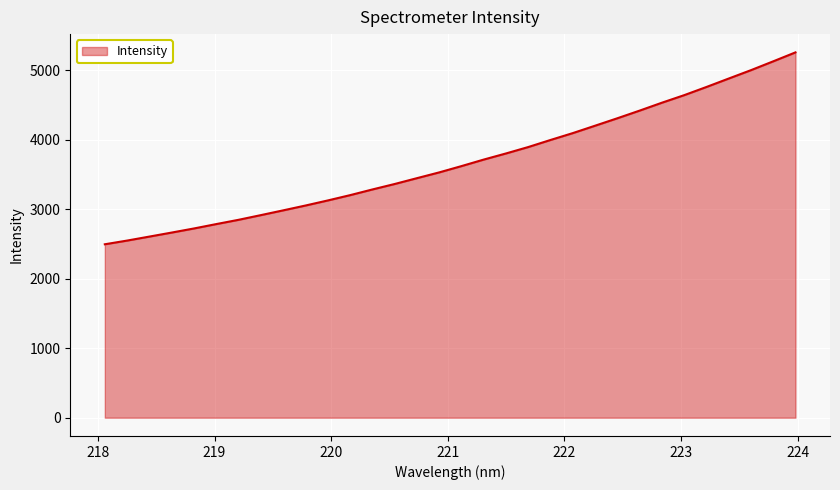

What is the maximum value shown in the chart?

5253.7